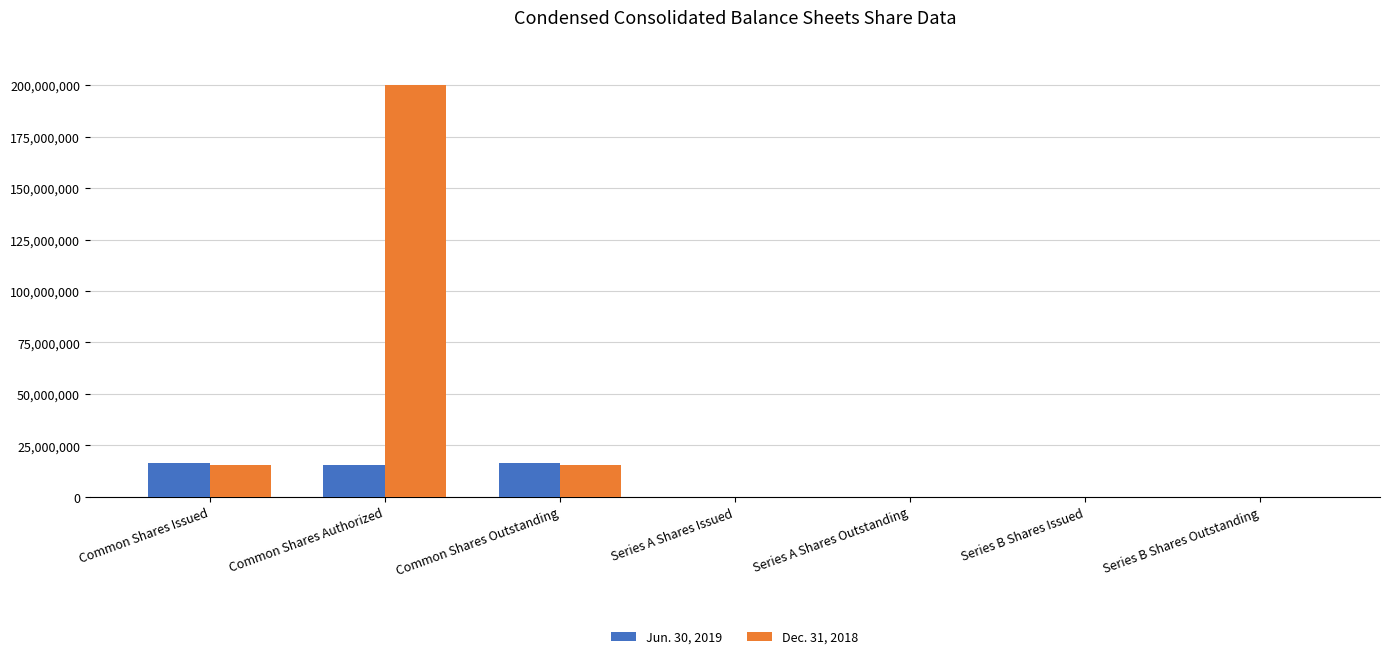

Does the chart contain stacked bars?

No